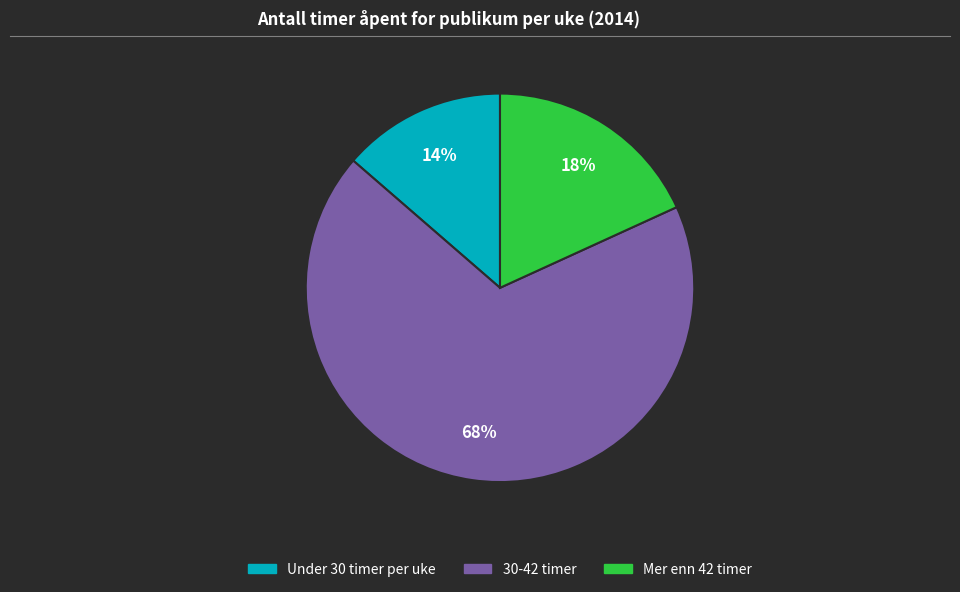

To the nearest percent, what is the difference between the Mer enn 42 timer and 30-42 timer slice percentages?

50%